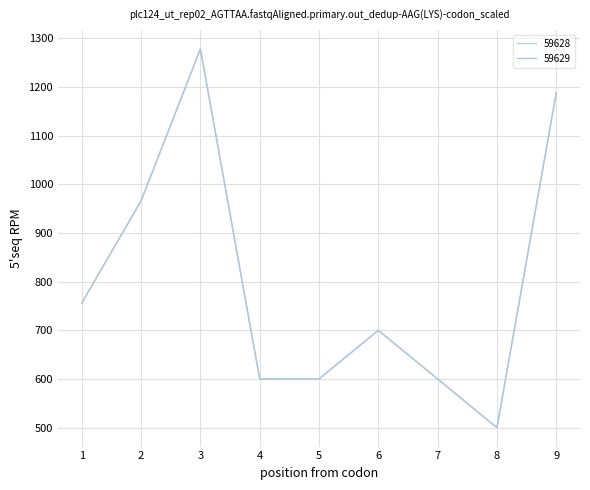

What is the minimum value shown in the chart?

500